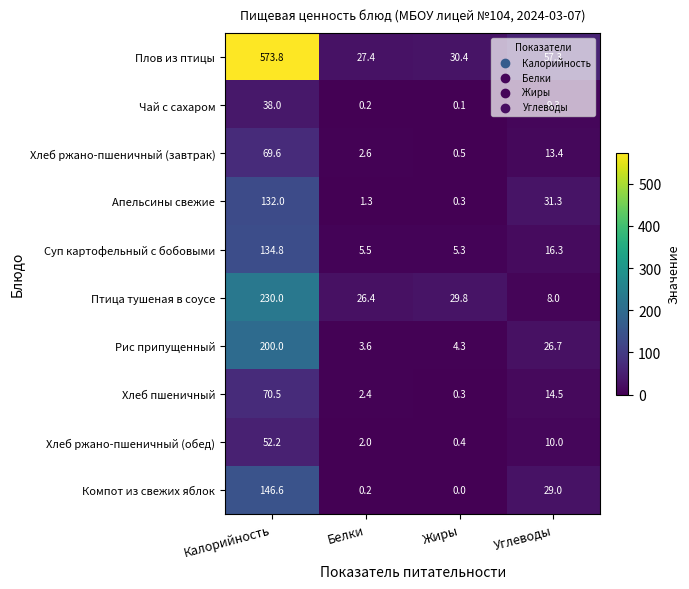

At which category is the sum across all series the highest?

Калорийность